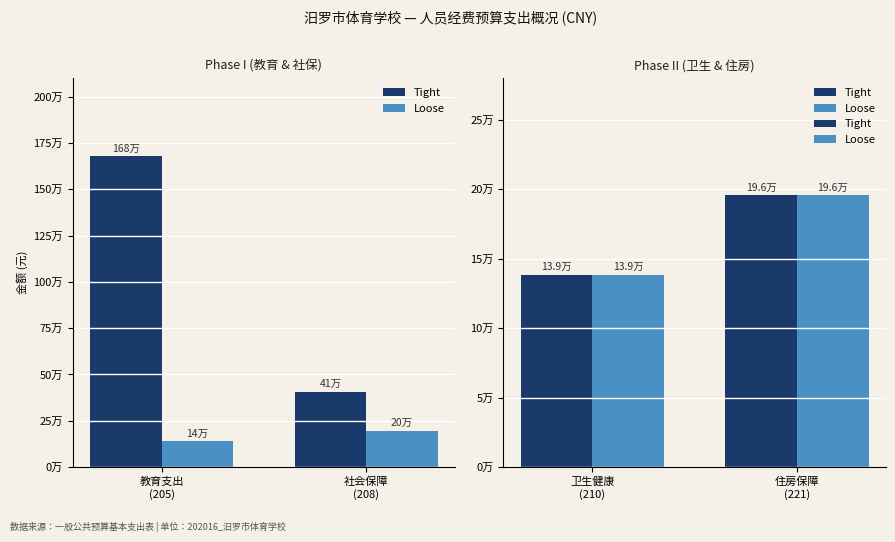

How many data points in Loose are above 195550?

1